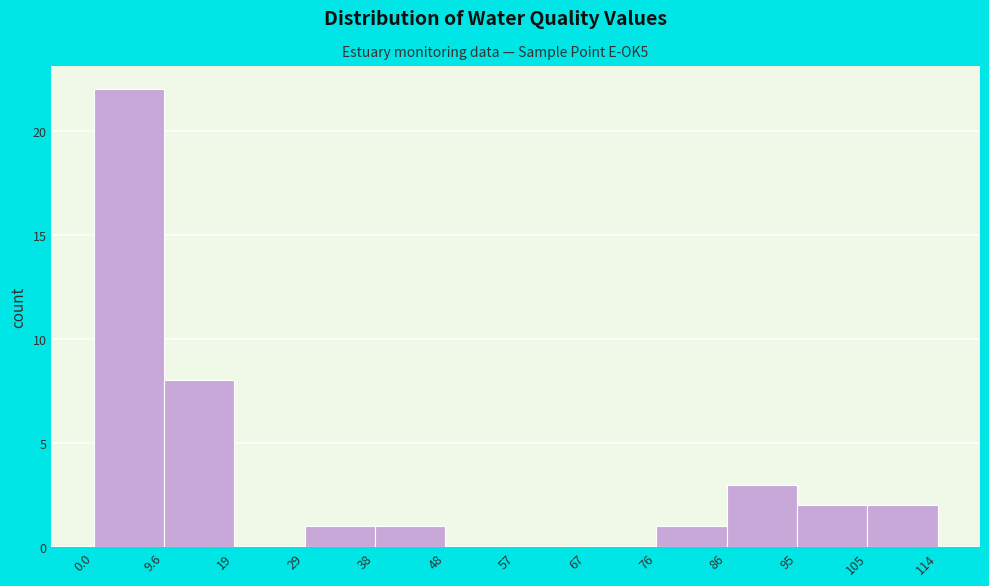

Reading left to right, list every bar in this chart as the range it spans on the x-axis followed by its height. The values are not printed on the chart, so give them approximately, as read against the axis.

0.0 to 9.6: 22
9.6 to 19: 8
19 to 29: 0
29 to 38: 1
38 to 48: 1
48 to 57: 0
57 to 67: 0
67 to 76: 0
76 to 86: 1
86 to 95: 3
95 to 105: 2
105 to 114: 2